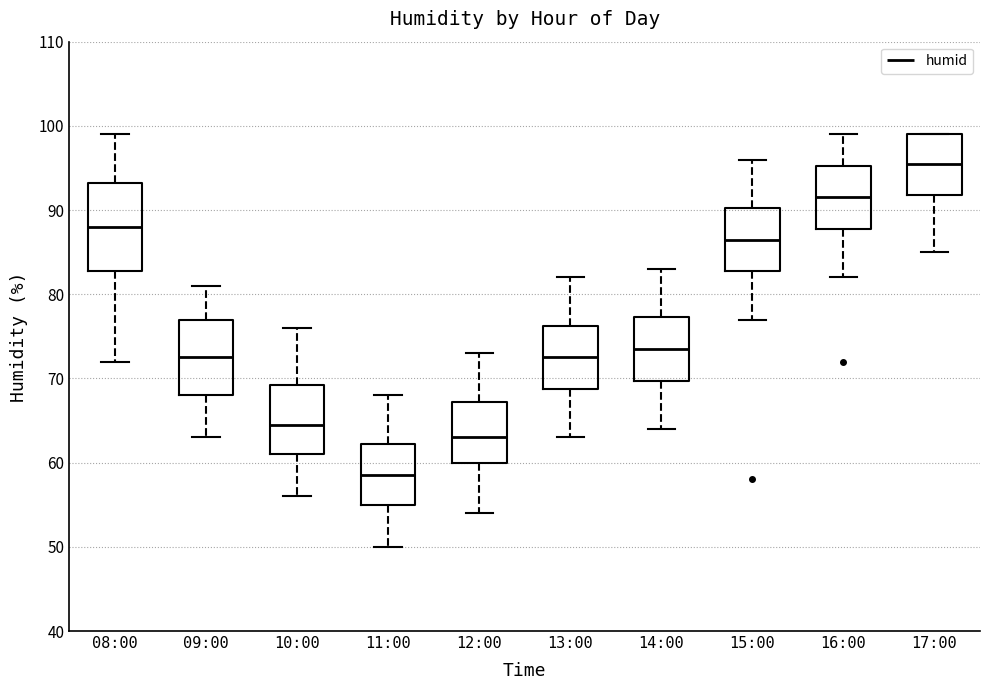

Reading left to right, transcribe this box plot: for each box, give where its median line is, the range the box spans, and where its two whiskers end, as read against the y-axis. The values are not printed on the chart, so give them approximately, as read against the axis.

08:00: median 88, box 83 to 93, whiskers 72 to 99
09:00: median 73, box 68 to 77, whiskers 63 to 81
10:00: median 65, box 61 to 69, whiskers 56 to 76
11:00: median 59, box 55 to 62, whiskers 50 to 68
12:00: median 63, box 60 to 67, whiskers 54 to 73
13:00: median 73, box 69 to 76, whiskers 63 to 82
14:00: median 74, box 70 to 77, whiskers 64 to 83
15:00: median 87, box 83 to 90, whiskers 77 to 96
16:00: median 92, box 88 to 95, whiskers 82 to 99
17:00: median 96, box 92 to 99, whiskers 85 to 99